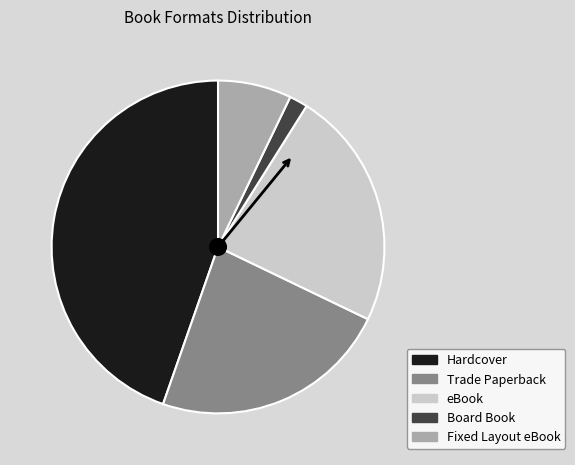

What is the largest slice in the pie chart?

Hardcover